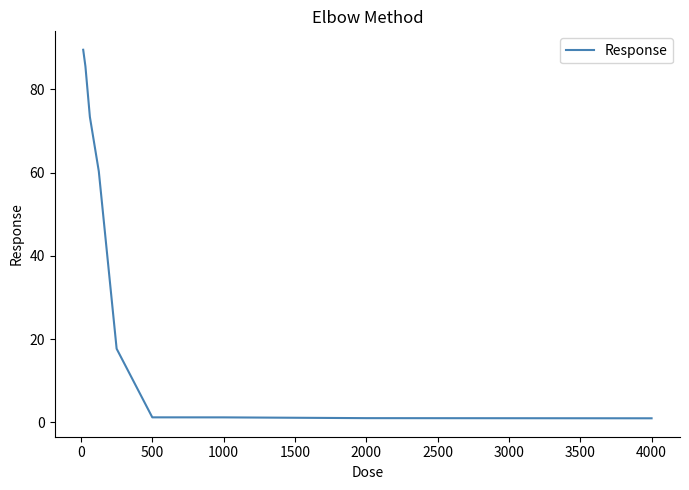

What is the maximum value shown in the chart?

89.5